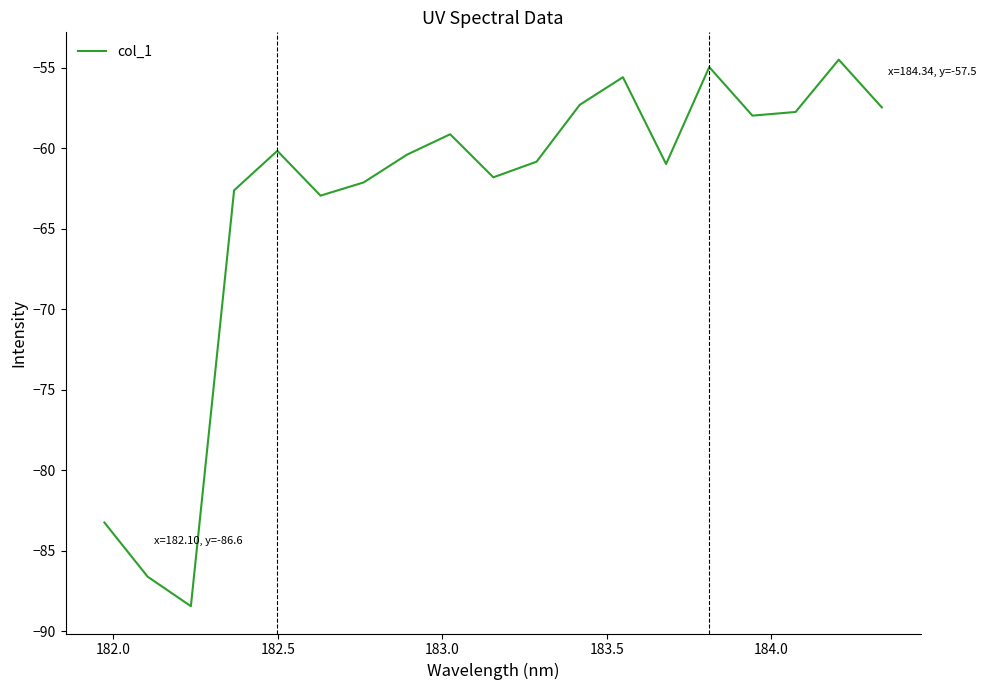

What is the difference between the maximum and minimum values?

33.9